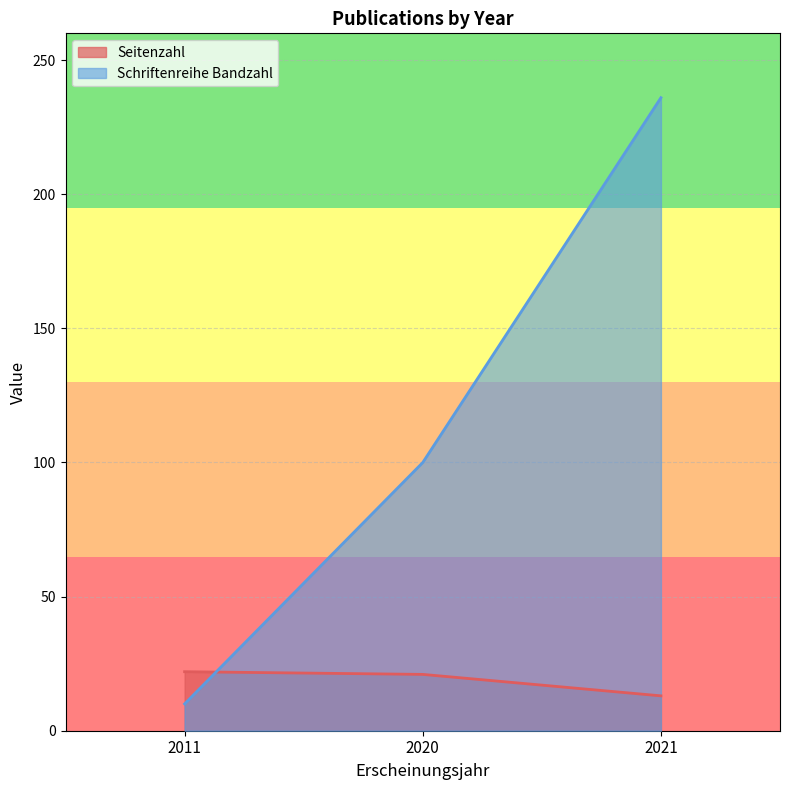

What is the smallest value displayed?

10